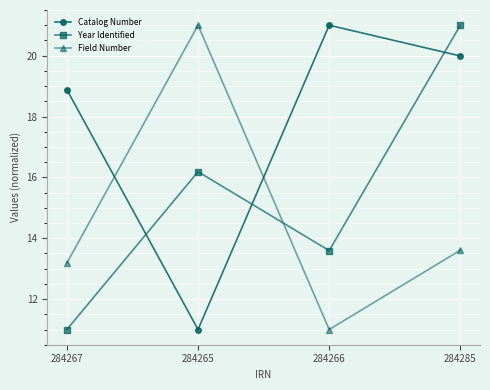

What is the difference between the highest and lowest values at 284265?

10.0